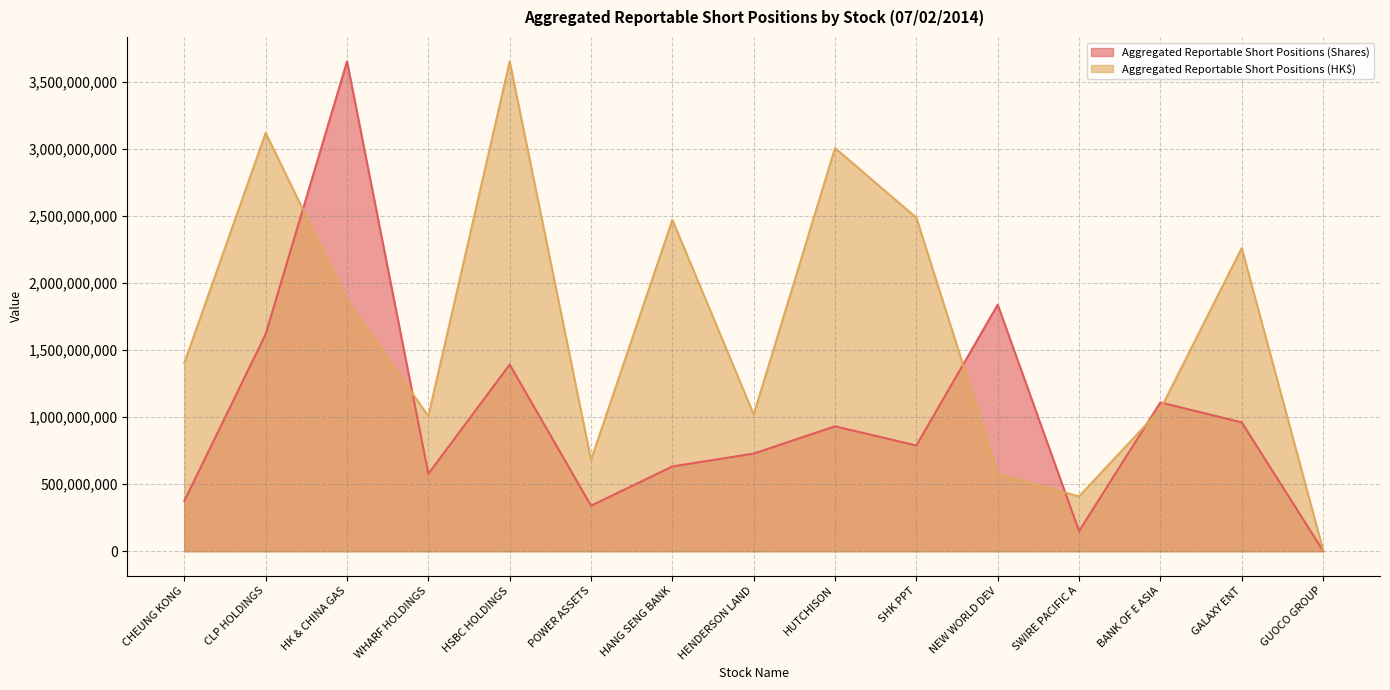

Which series has the largest range (max minus min)?

Aggregated Reportable Short Positions (Shares)